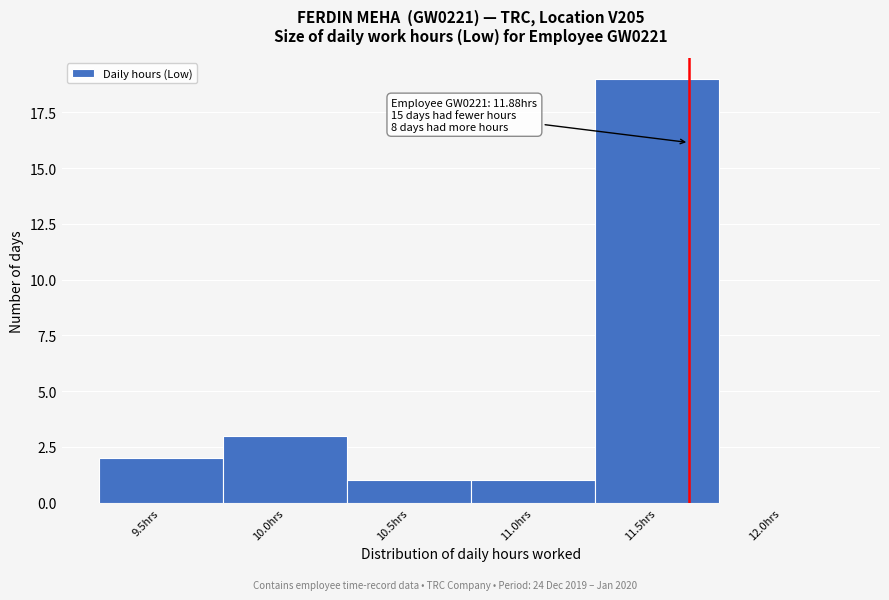

Reading left to right, extract all data points from this chart.

9.5hrs=2	10.0hrs=3	10.5hrs=1	11.0hrs=1	11.5hrs=19	12.0hrs=0